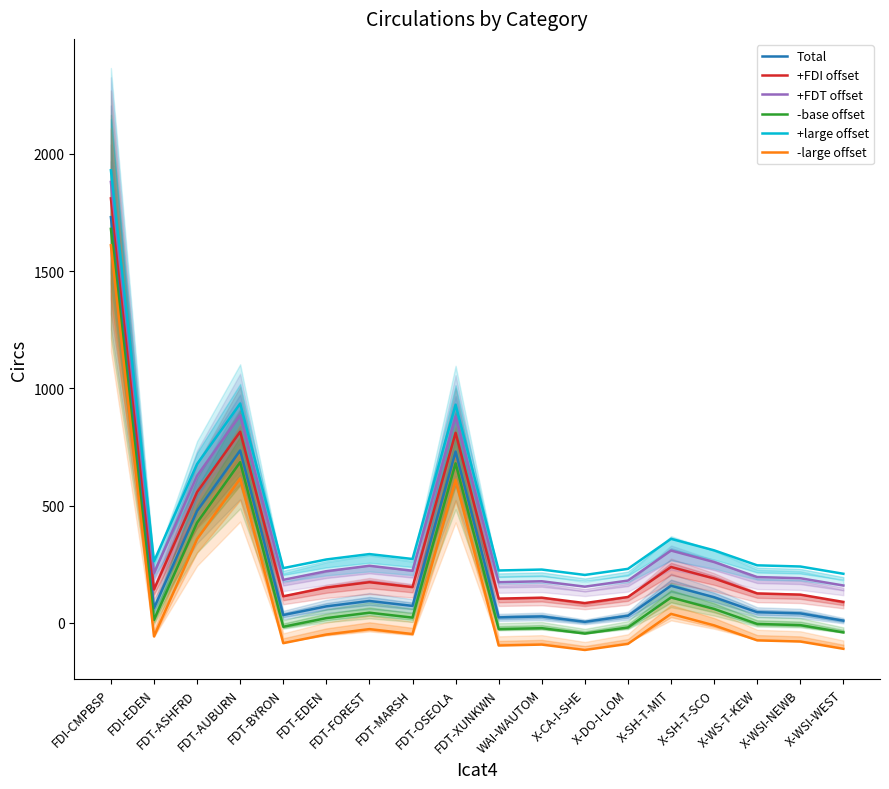

Count the number of data series in this chart.

6